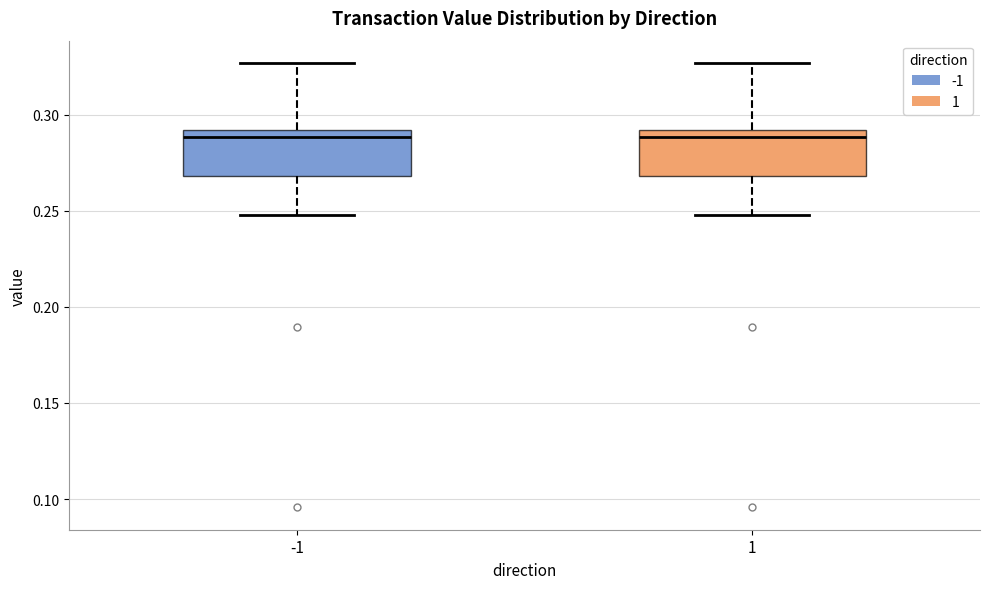

Reading left to right, transcribe this box plot: for each box, give where its median line is, the range the box spans, and where its two whiskers end, as read against the y-axis. The values are not printed on the chart, so give them approximately, as read against the axis.

-1: median 0.290 (just below the box's upper edge), box 0.270 to 0.290, whiskers 0.250 to 0.325
1: median 0.290 (just below the box's upper edge), box 0.270 to 0.290, whiskers 0.250 to 0.325